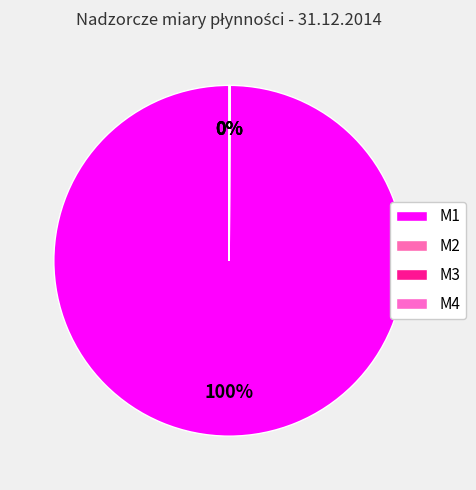

Is it true that M2 is 9% of the pie?

False